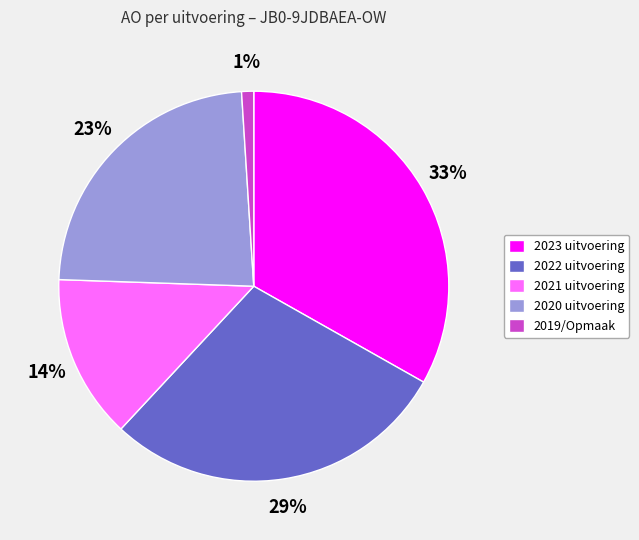

Rank the categories by value from highest to lowest.

2023 uitvoering, 2022 uitvoering, 2020 uitvoering, 2021 uitvoering, 2019/Opmaak